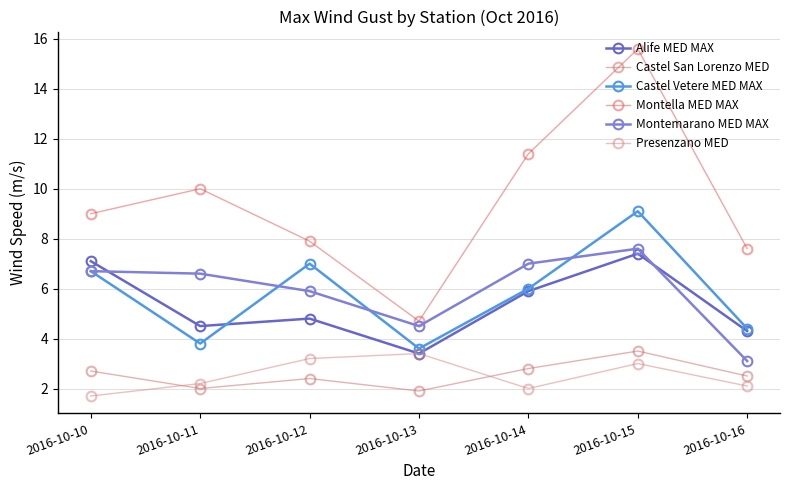

Which series has the widest spread of values?

Montella MED MAX